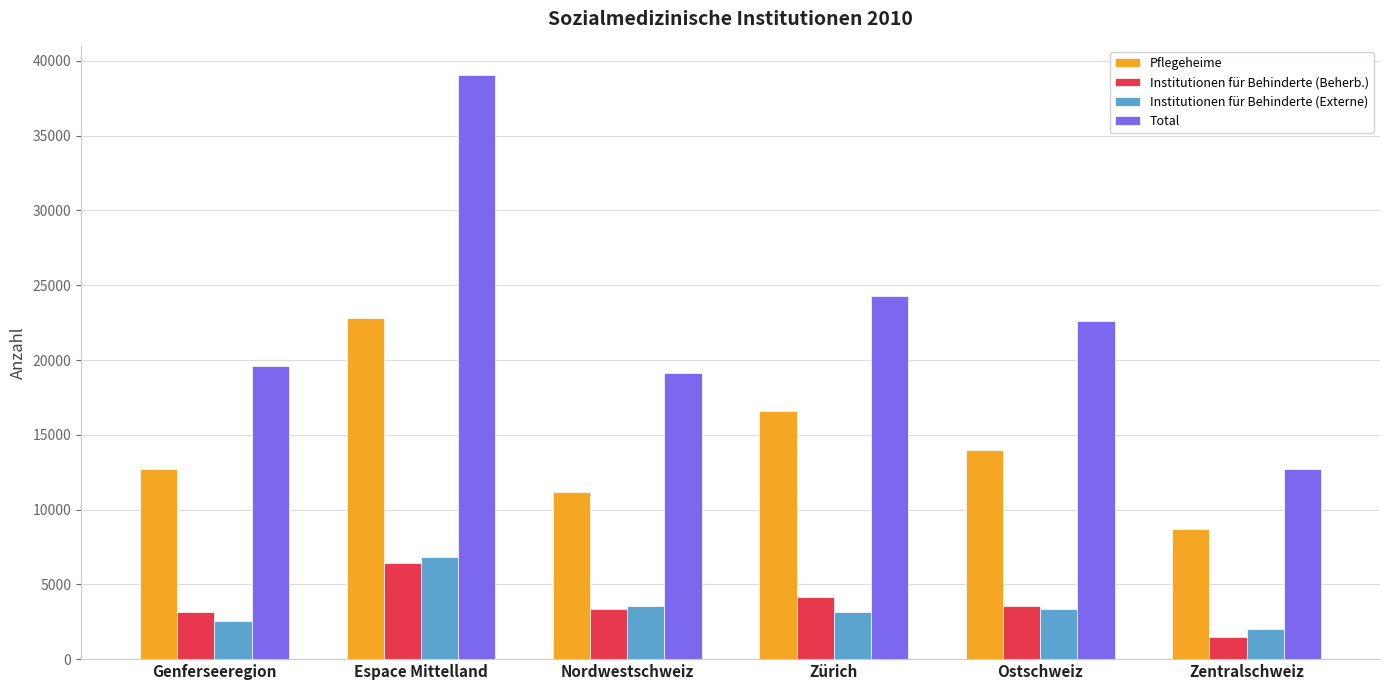

How many bars are there in total?

24